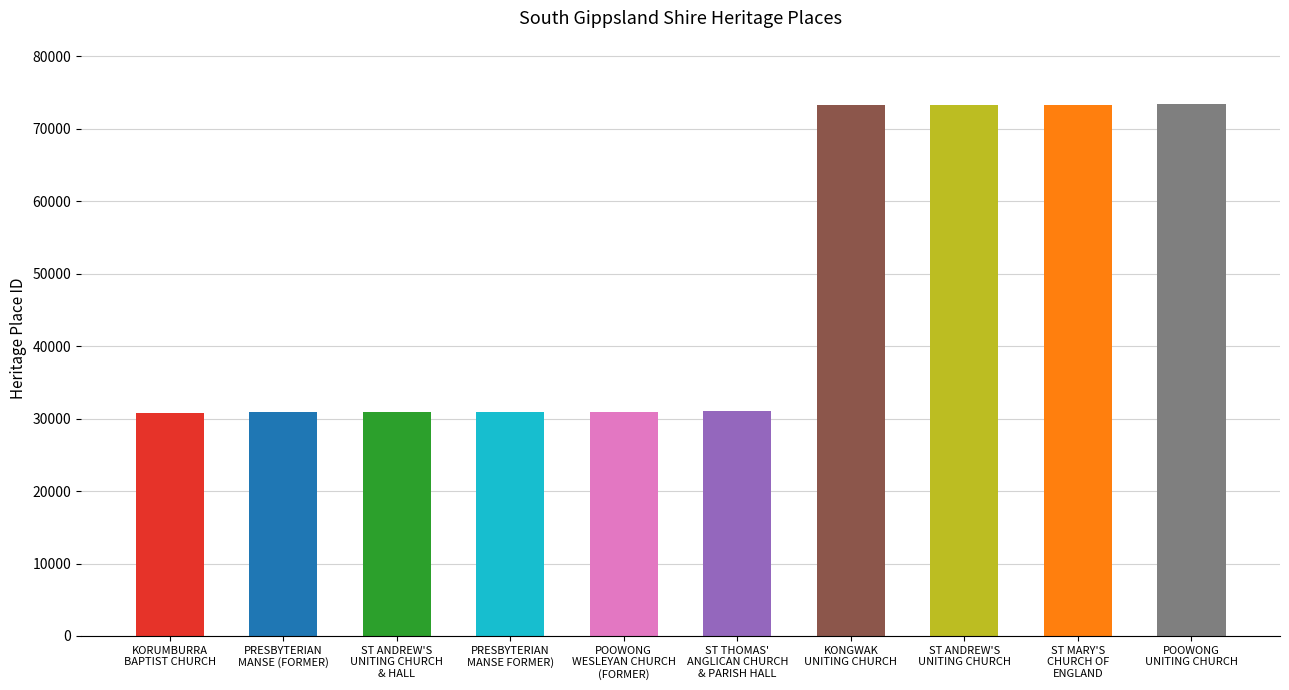

What is the smallest value displayed?

30720